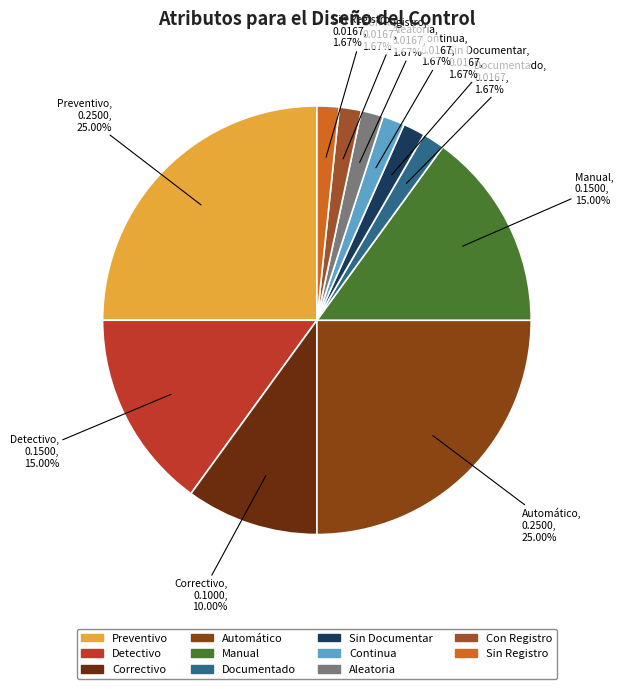

Does Continua represent more than half of the total?

No